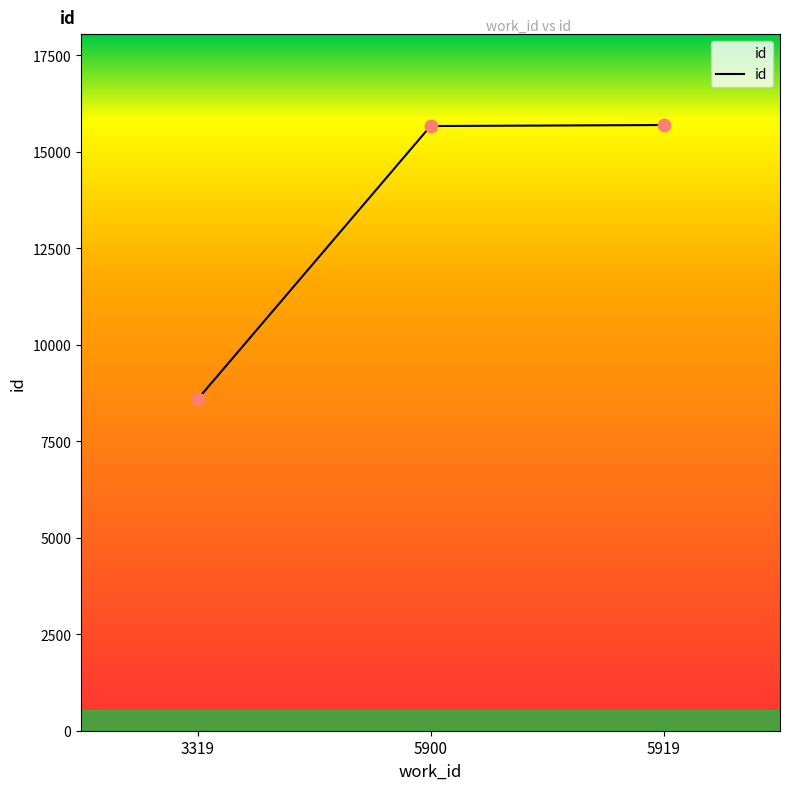

What is the ratio of the value at 5919 to the value at 3319?

1.8